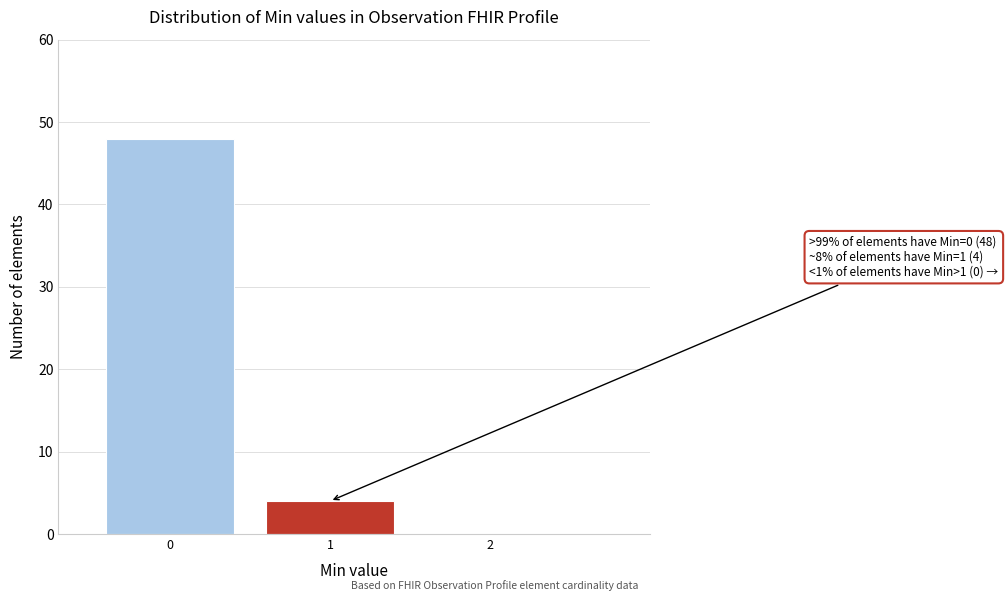

Reading left to right, list all the values displayed in this chart.

0=48	1=4	2=0